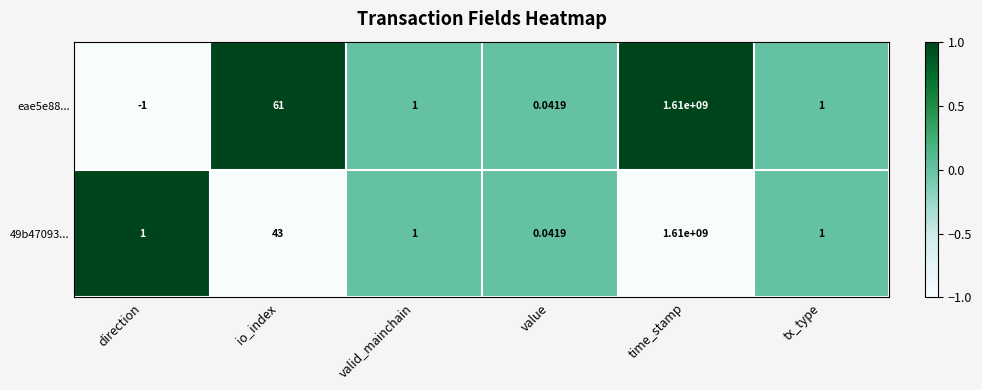

How many series are shown in this chart?

2